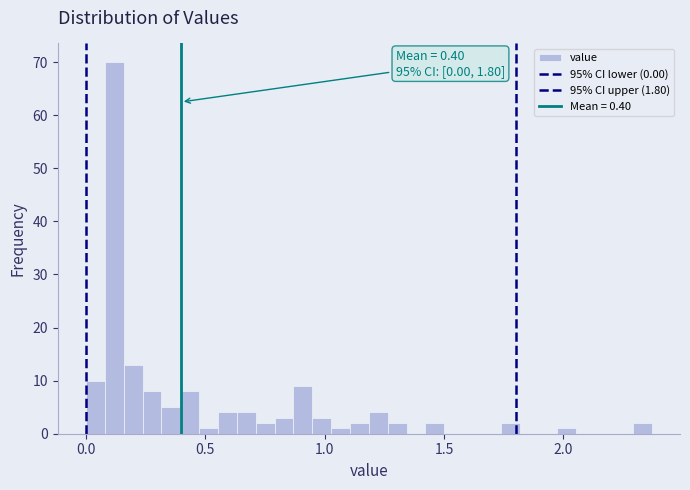

Around what value on the x-axis is the tallest bar? Give the approximate position of its centre, as read against the axis.

0.10